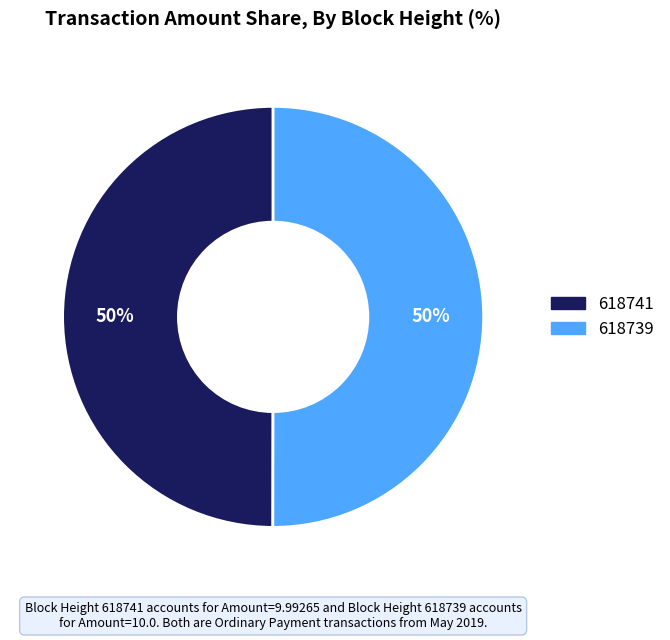

Approximately how many times larger is the value at 618741 compared to 618739?

1.0